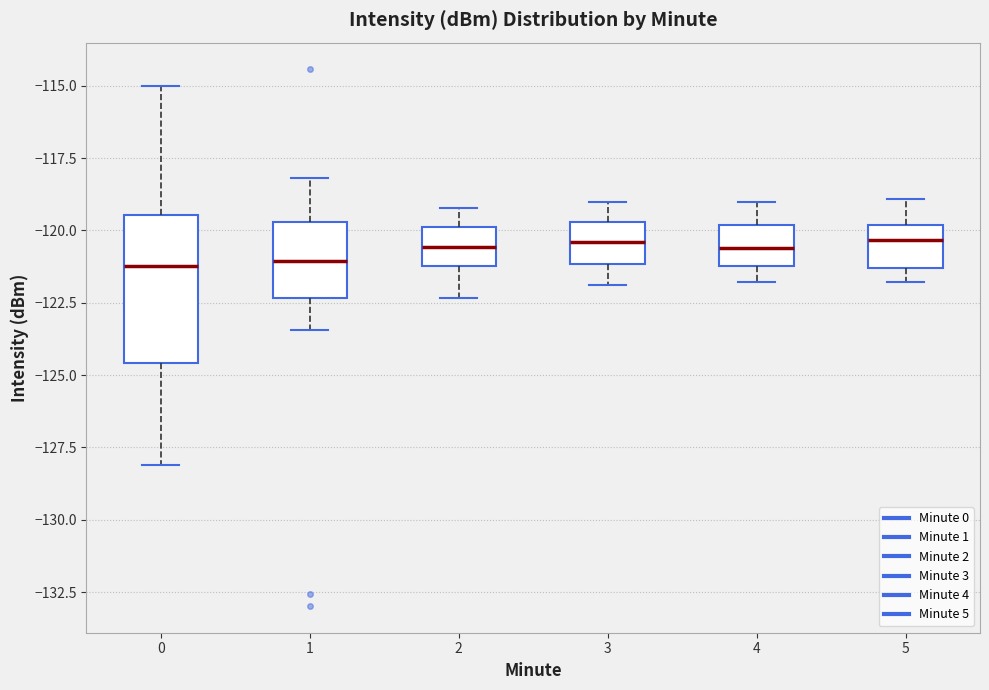

Reading left to right, read every box against the y-axis: the position of its median line, the range the box covers, and the ends of its whiskers. The values are not printed on the chart, so give them approximately, as read against the axis.

0: median -121.0, box -124.5 to -119.5, whiskers -128.0 to -115.0
1: median -121.0, box -122.5 to -119.5, whiskers -123.5 to -118.0
2: median -120.5, box -121.0 to -120.0, whiskers -122.5 to -119.0
3: median -120.5, box -121.0 to -119.5, whiskers -122.0 to -119.0
4: median -120.5, box -121.0 to -120.0, whiskers -122.0 to -119.0
5: median -120.5, box -121.5 to -120.0, whiskers -122.0 to -119.0